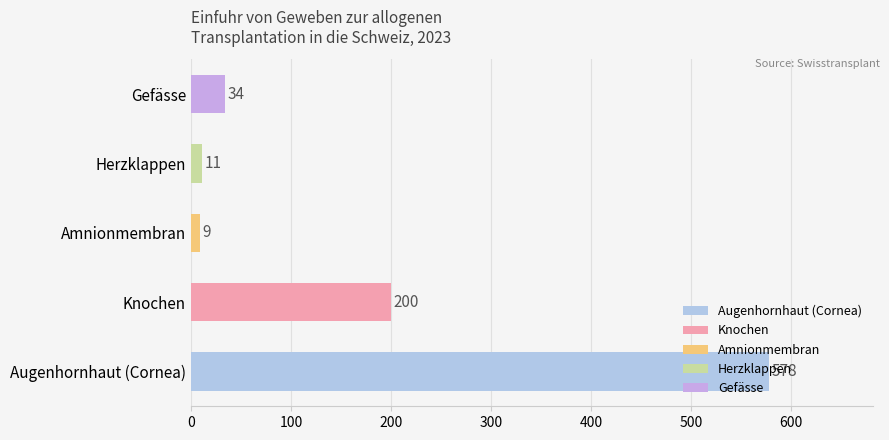

What are all the series names shown in the legend?

Augenhornhaut (Cornea), Knochen, Amnionmembran, Herzklappen, Gefässe